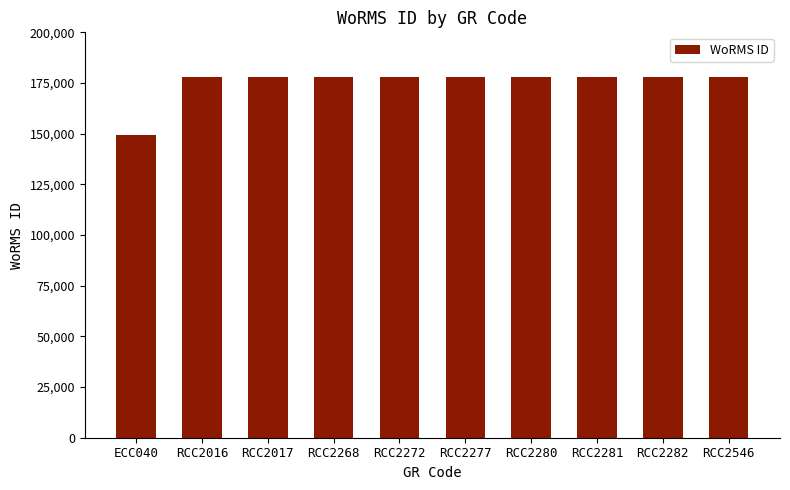

What is the label of the 5th bar from the left?

RCC2272